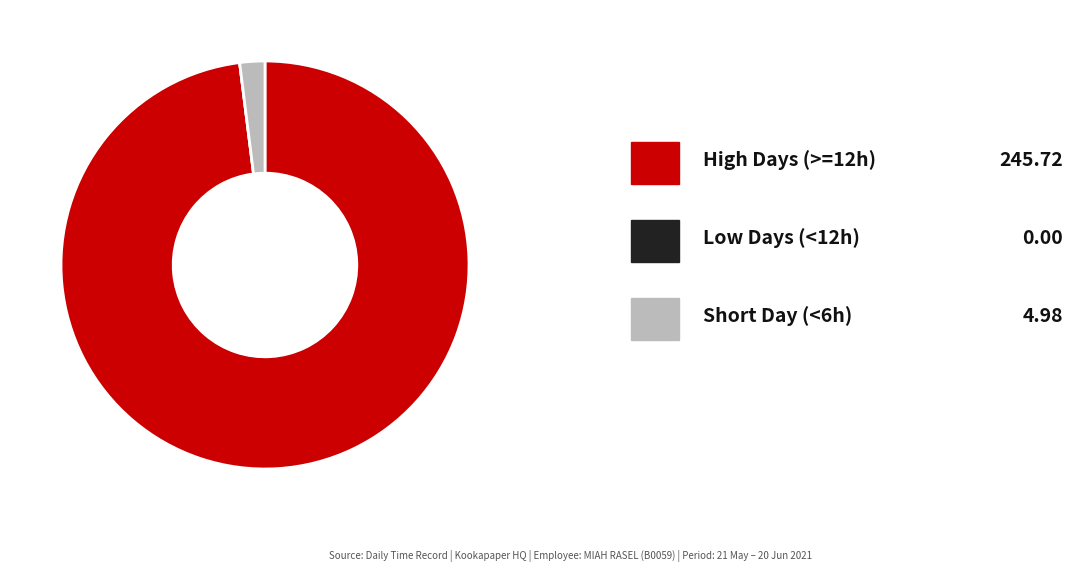

Is there any slice that represents more than half of the pie?

Yes